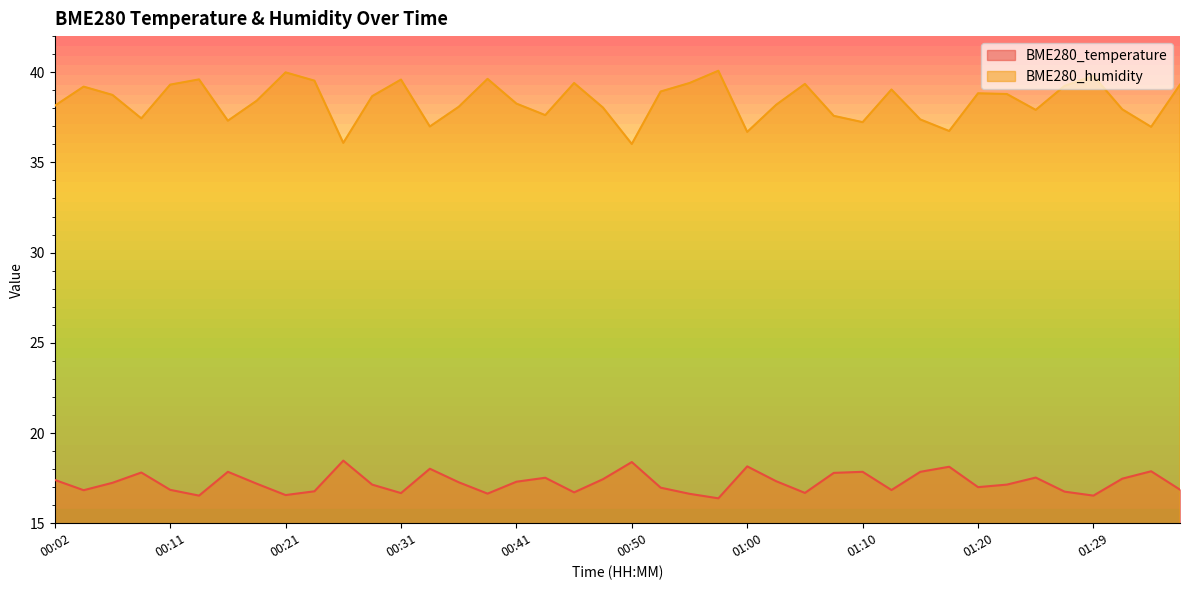

List the series in order of their peak value, lowest first.

BME280_temperature, BME280_humidity